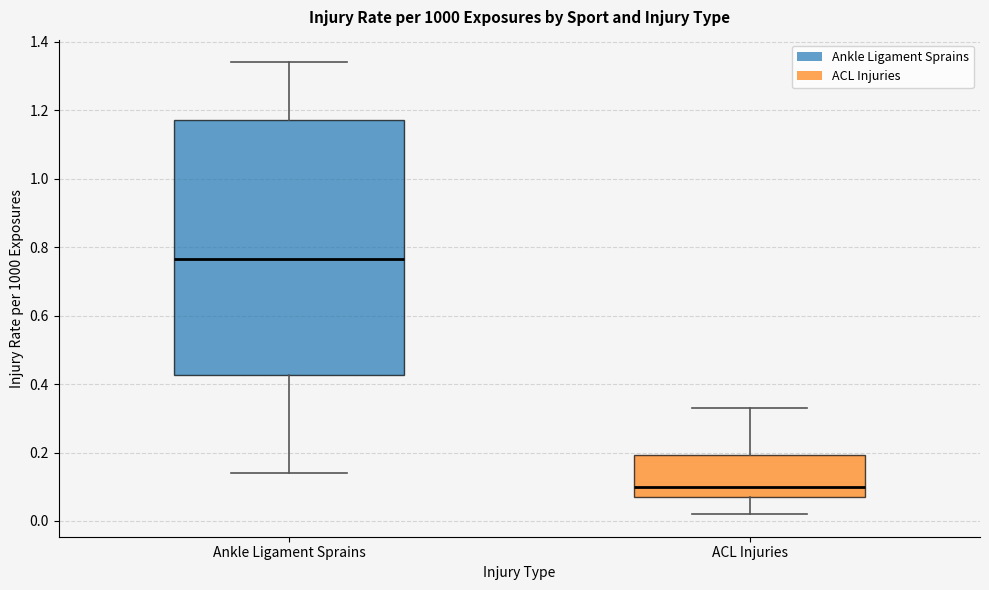

Reading left to right, read every box against the y-axis: the position of its median line, the range the box covers, and the ends of its whiskers. The values are not printed on the chart, so give them approximately, as read against the axis.

Ankle Ligament Sprains: median 0.76, box 0.42 to 1.18, whiskers 0.14 to 1.34
ACL Injuries: median 0.10, box 0.08 to 0.20, whiskers 0.02 to 0.34